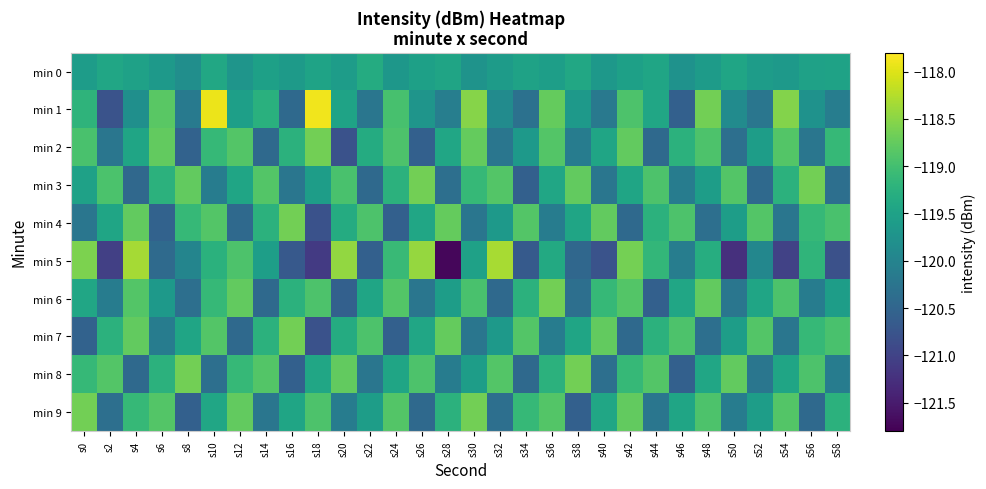

What is the total value across all series at s52?

-1196.8